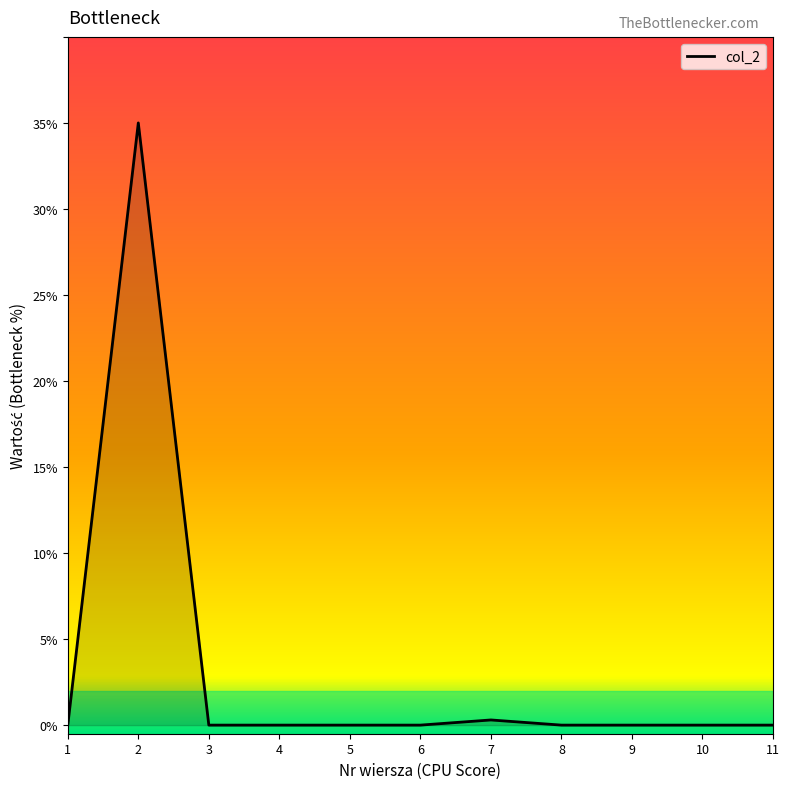

What is the difference between the maximum and minimum values?

35.0